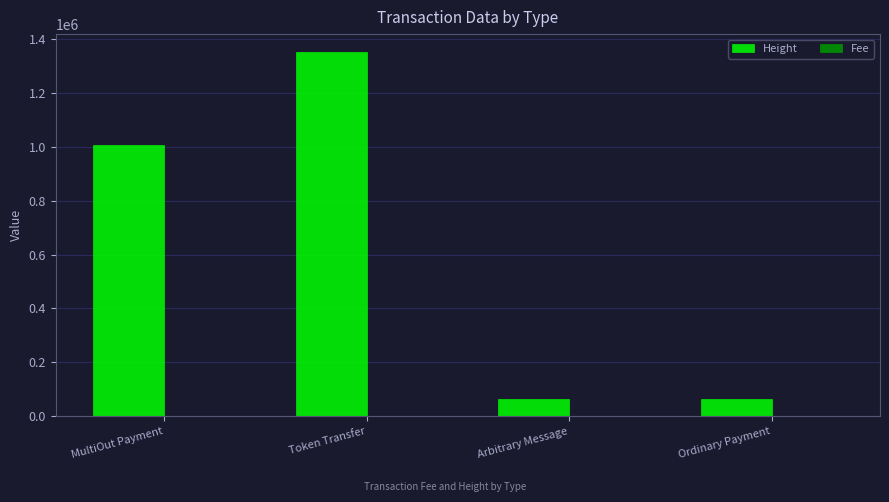

Between Token Transfer and Ordinary Payment, which series saw the biggest shift?

Height